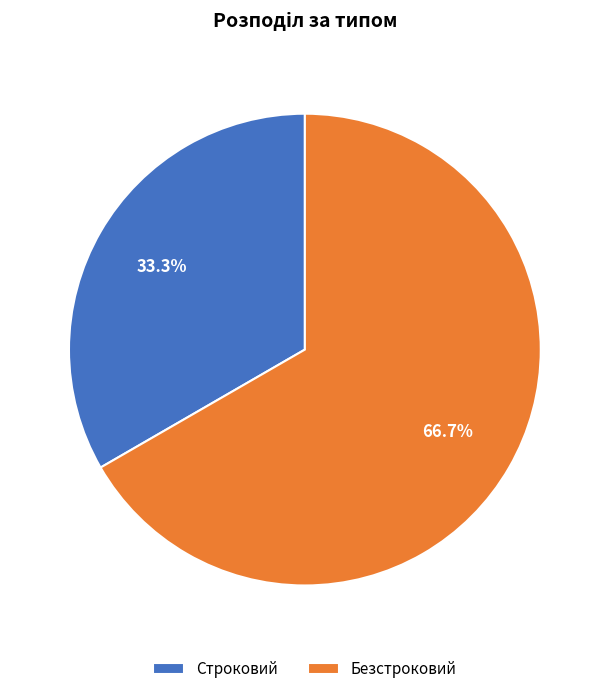

To the nearest percent, what is the difference between the Строковий and Безстроковий slice percentages?

33%